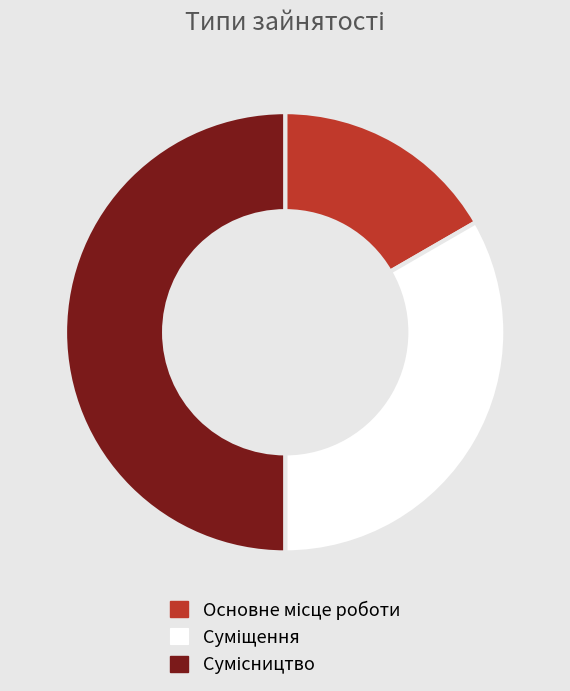

To the nearest percent, what portion does Основне місце роботи represent?

17%